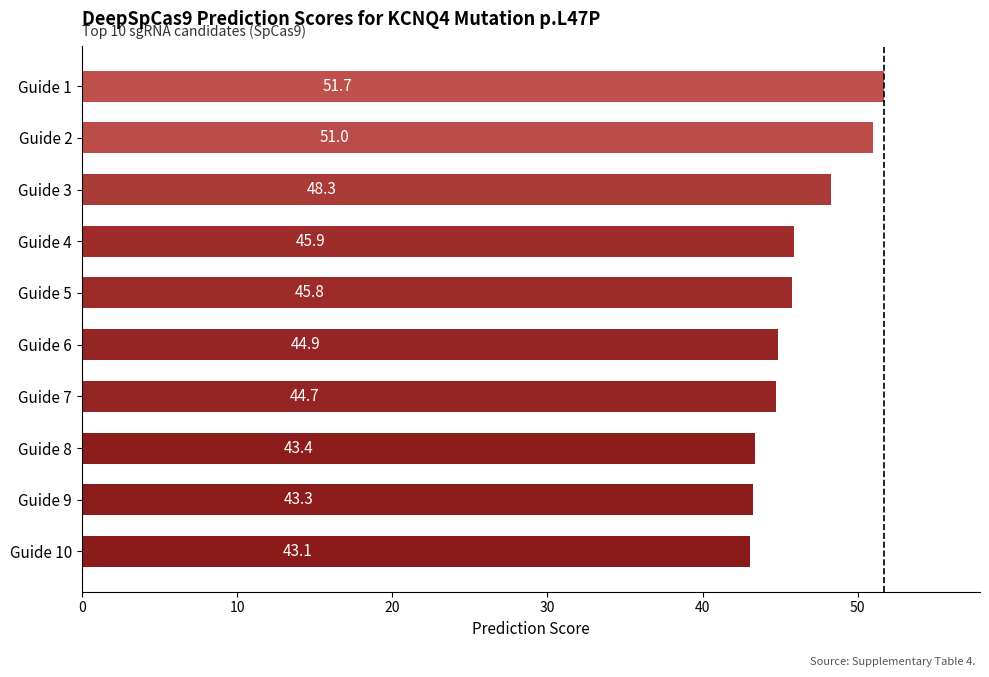

Which category has the highest value across all series?

Guide 1